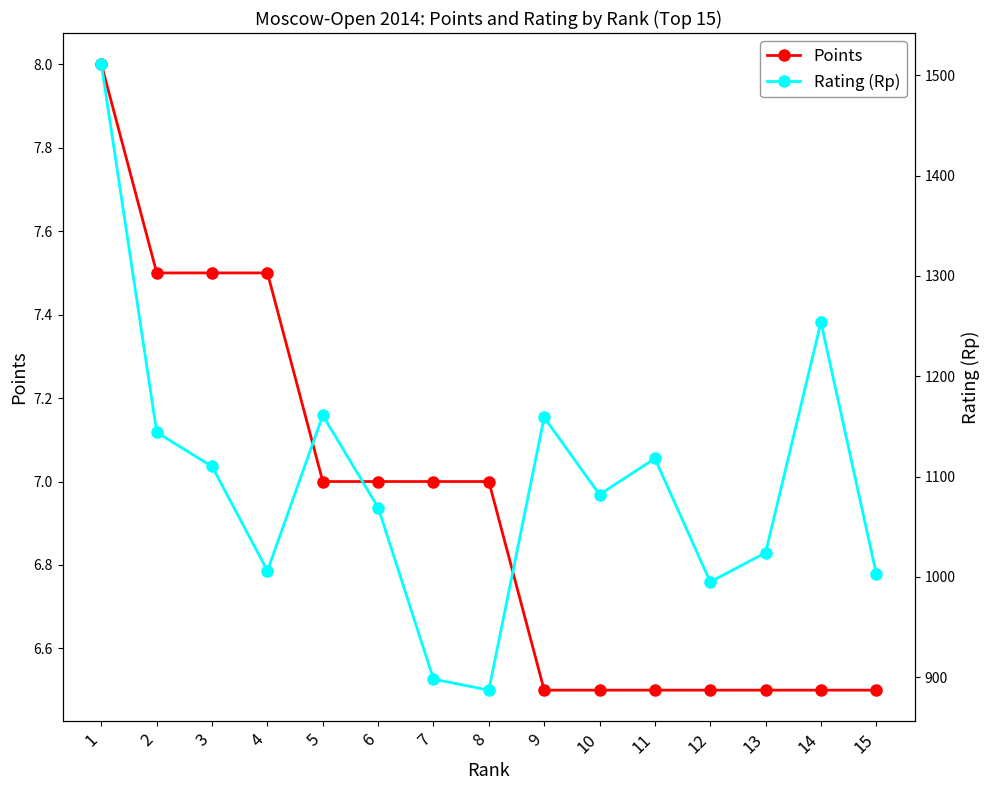

Reading right to left, transcribe all the data shown in this chart.

Points: 15=6.5	14=6.5	13=6.5	12=6.5	11=6.5	10=6.5	9=6.5	8=7.0	7=7.0	6=7.0	5=7.0	4=7.5	3=7.5	2=7.5	1=8.0
Rating (Rp): 15=1003.0	14=1254.0	13=1024.0	12=995.0	11=1118.0	10=1082.0	9=1159.0	8=887.0	7=898.0	6=1069.0	5=1161.0	4=1006.0	3=1110.0	2=1144.0	1=1511.0